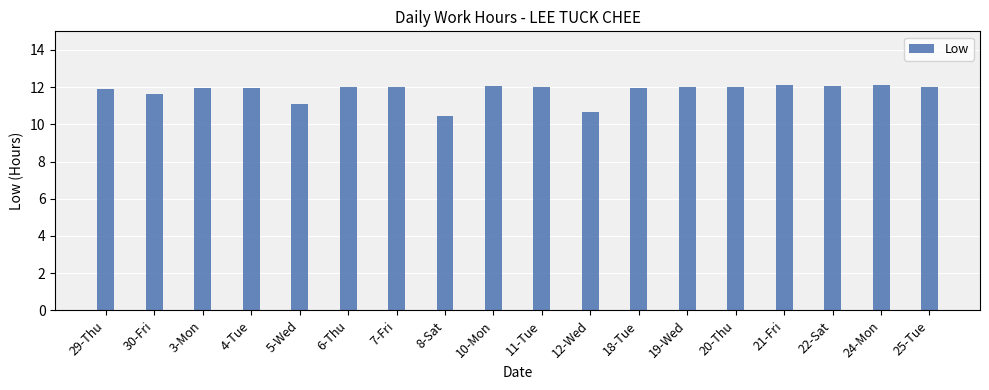

What is the difference between the values at 4-Tue and 24-Mon?

0.1